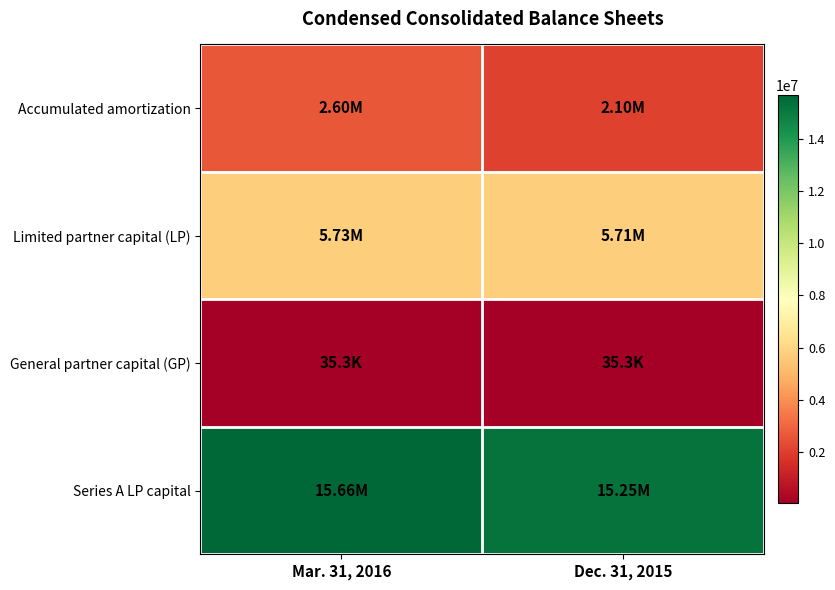

Between Mar. 31, 2016 and Dec. 31, 2015, which series saw the biggest shift?

Accumulated amortization